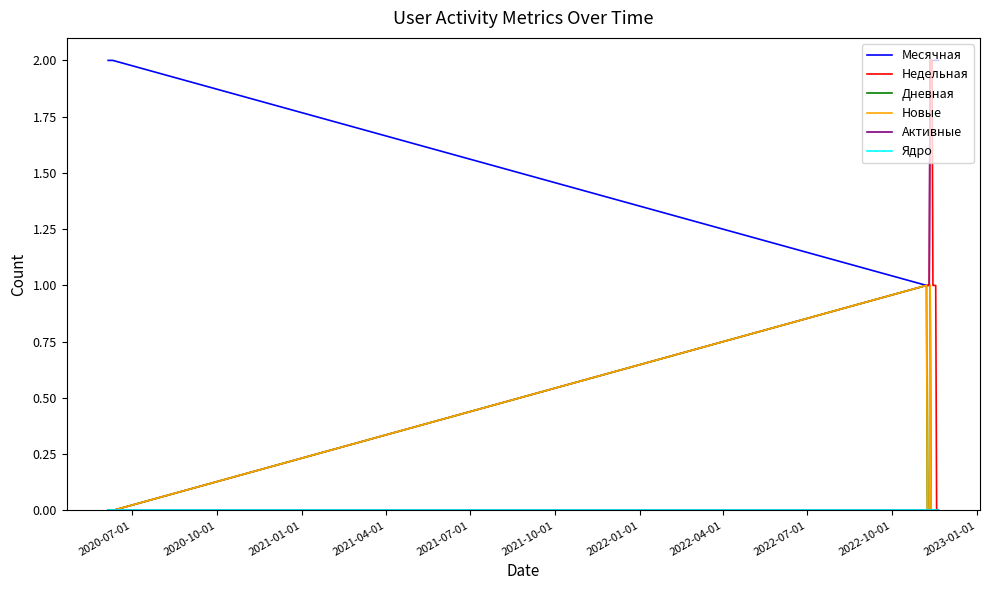

How many Новые values are between 0 and 1?

20